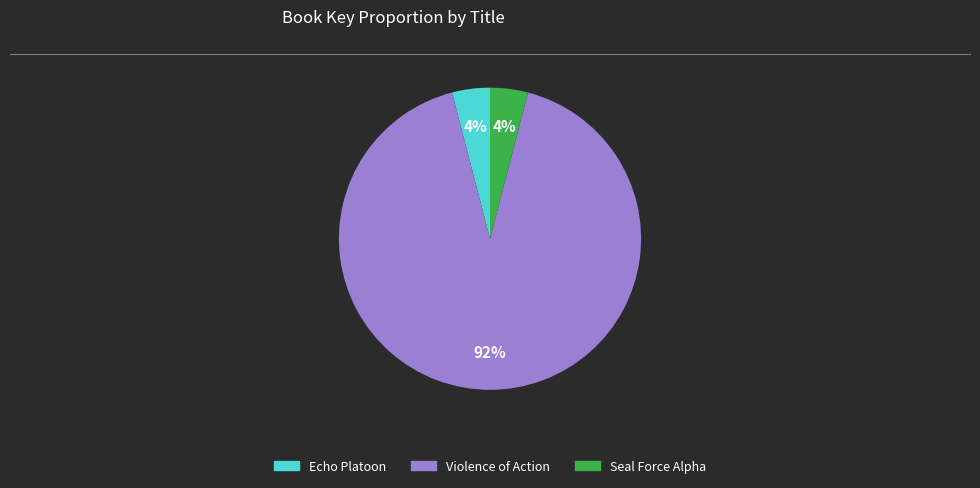

How many segments does this pie chart have?

3